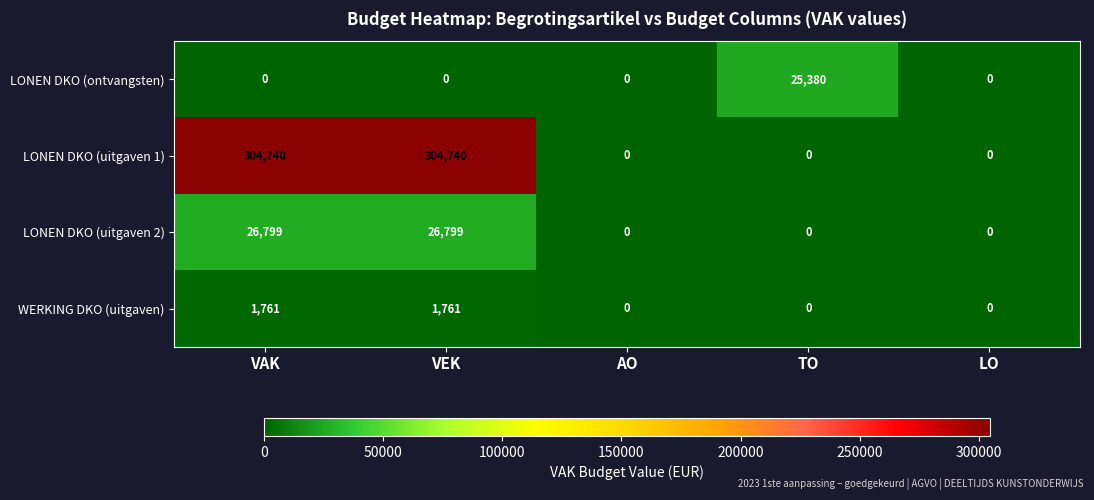

Which series has the widest spread of values?

LONEN DKO (uitgaven 1)